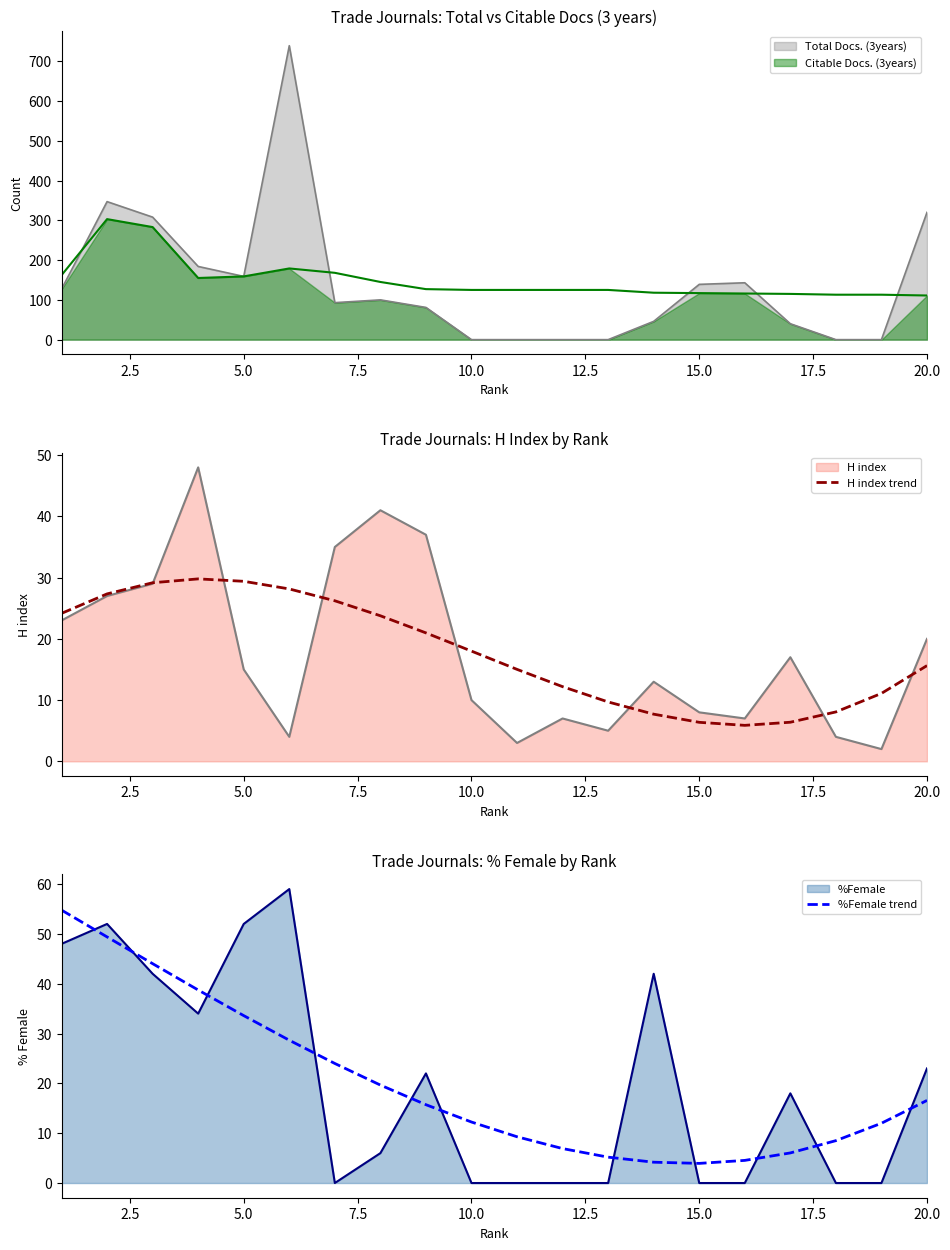

What is the maximum value for H index trend?

29.8